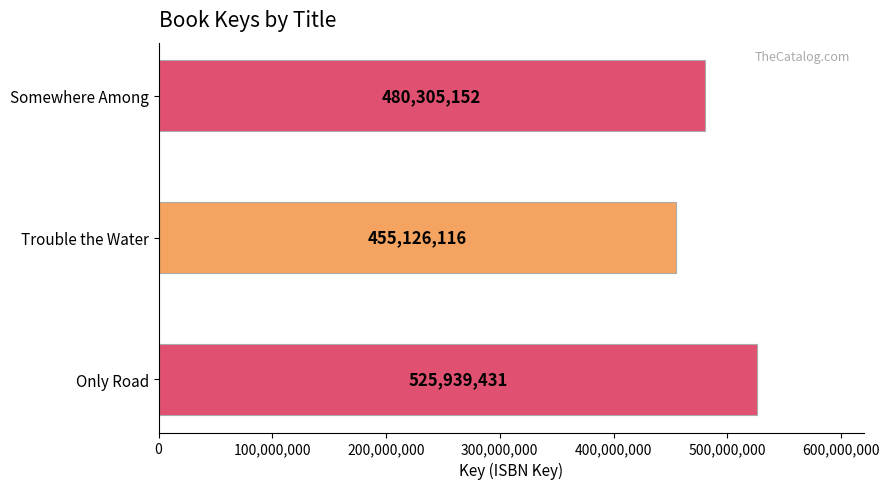

Reading top to bottom, extract all data points from this chart.

Somewhere Among=480305152	Trouble the Water=455126116	Only Road=525939431